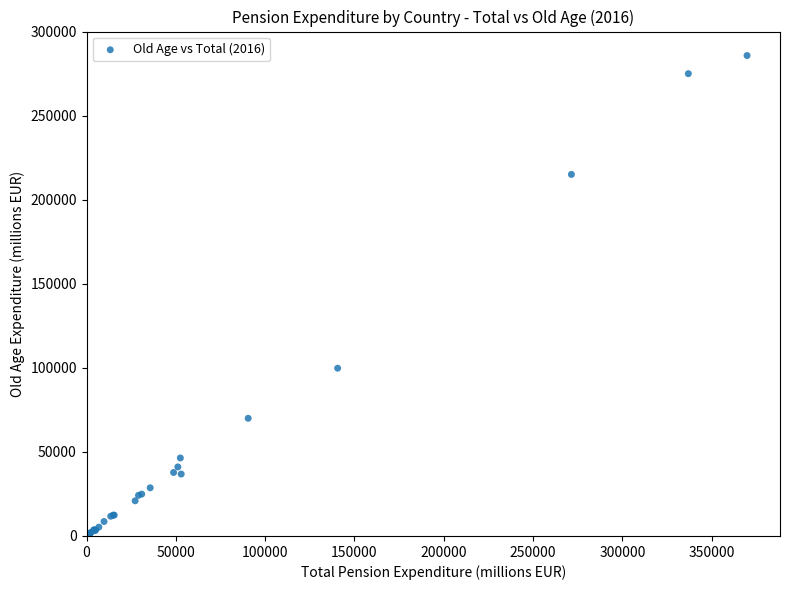

What Y value in the scatter plot is closest to 143294?

99858.7